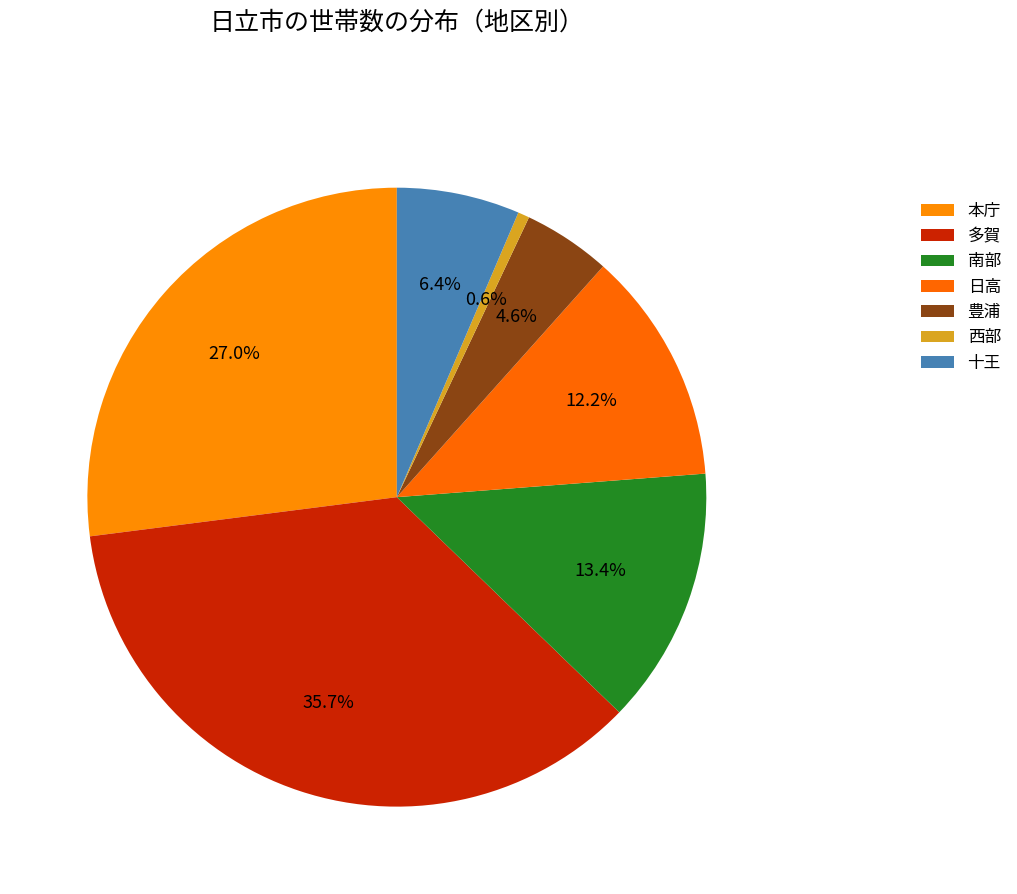

Is there a majority slice in this chart?

No